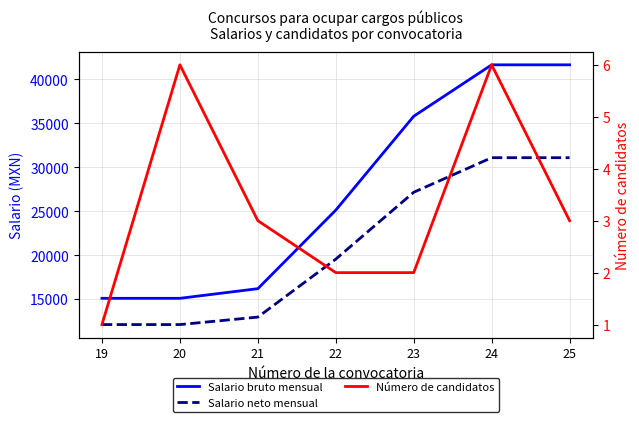

What is the value of the Salario bruto mensual point at the 4th from the left?

25110.0